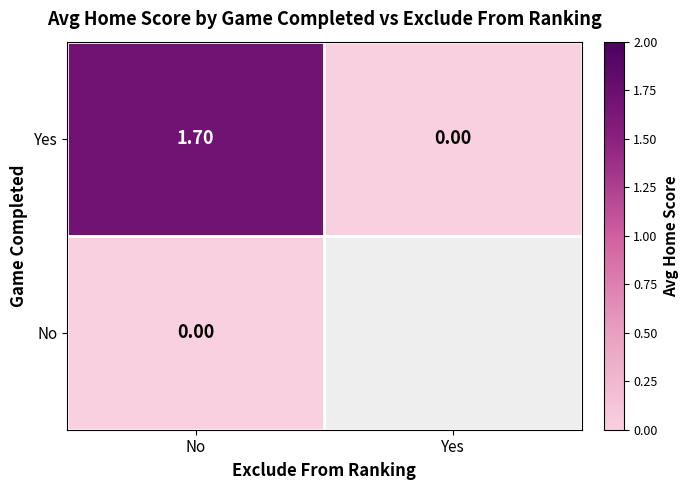

At how many categories does at least one series exceed 1?

1